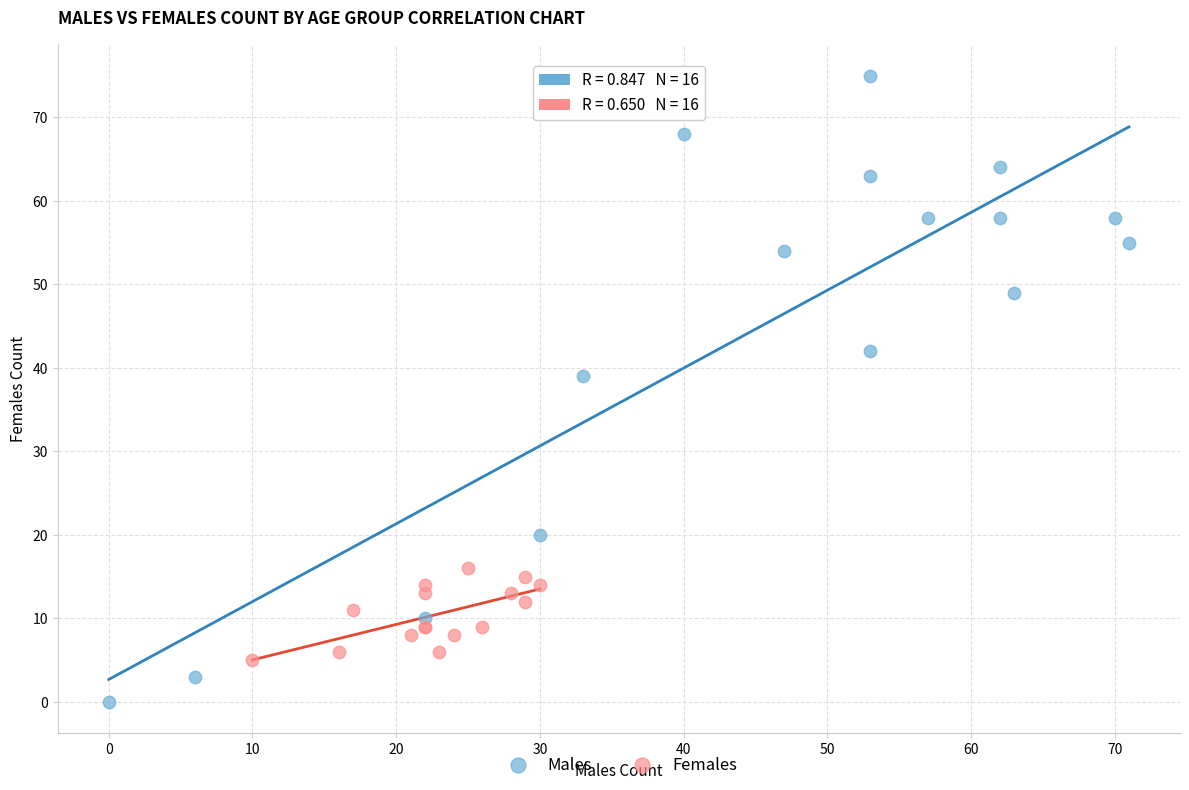

Which series reaches the minimum Y coordinate?

Males